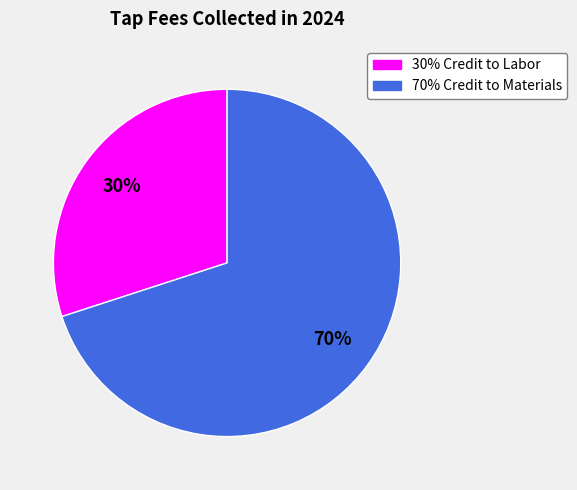

What percentage is the 30% Credit to Labor slice, to the nearest percent?

30%